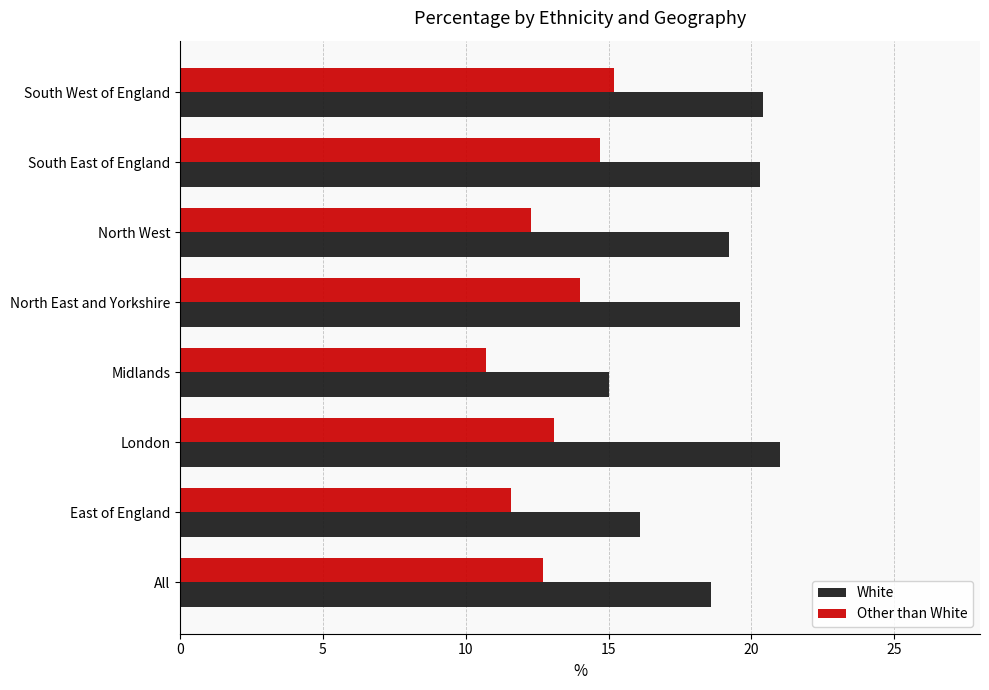

Which series has the largest total across all categories?

White